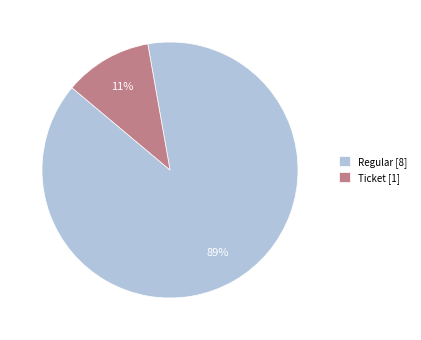

Between Ticket [1] and Regular [8], which is larger?

Regular [8]